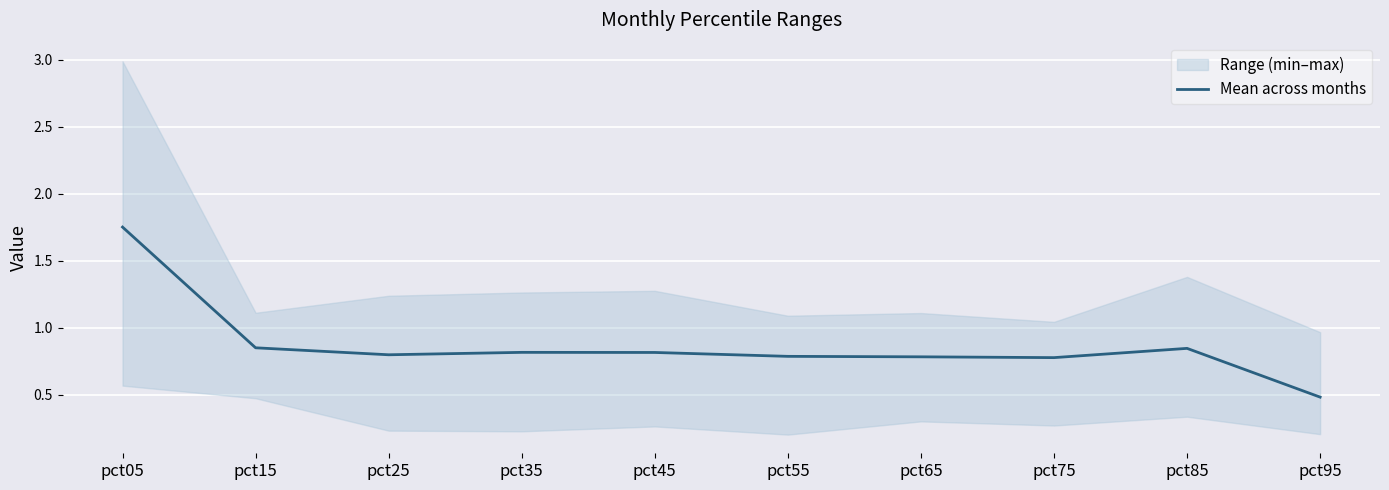

Is it true that the value at pct55 is 0.8?

True